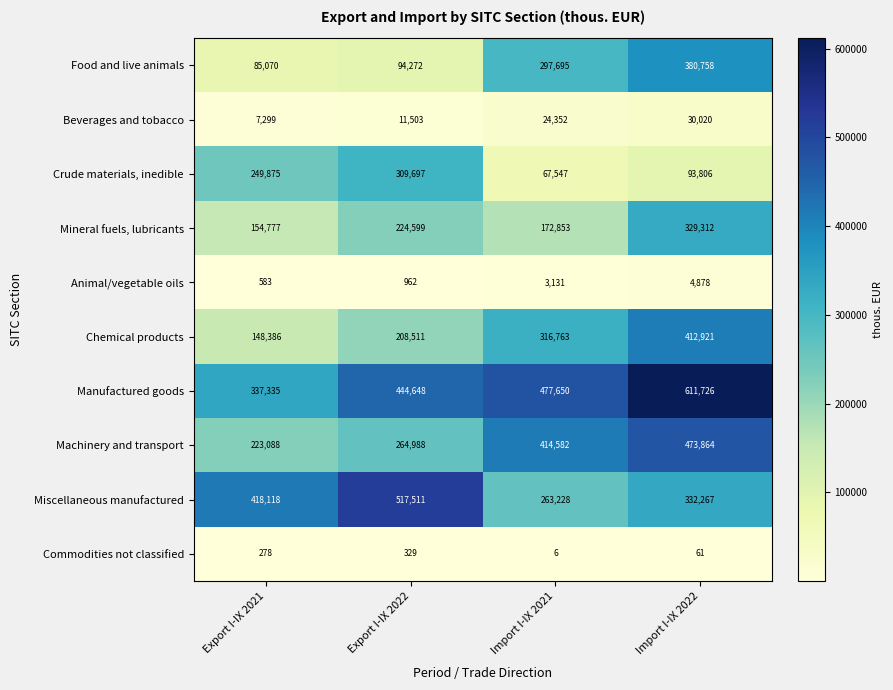

What is the sum of the Commodities not classified values at Export I-IX 2021 and Import I-IX 2022?

339